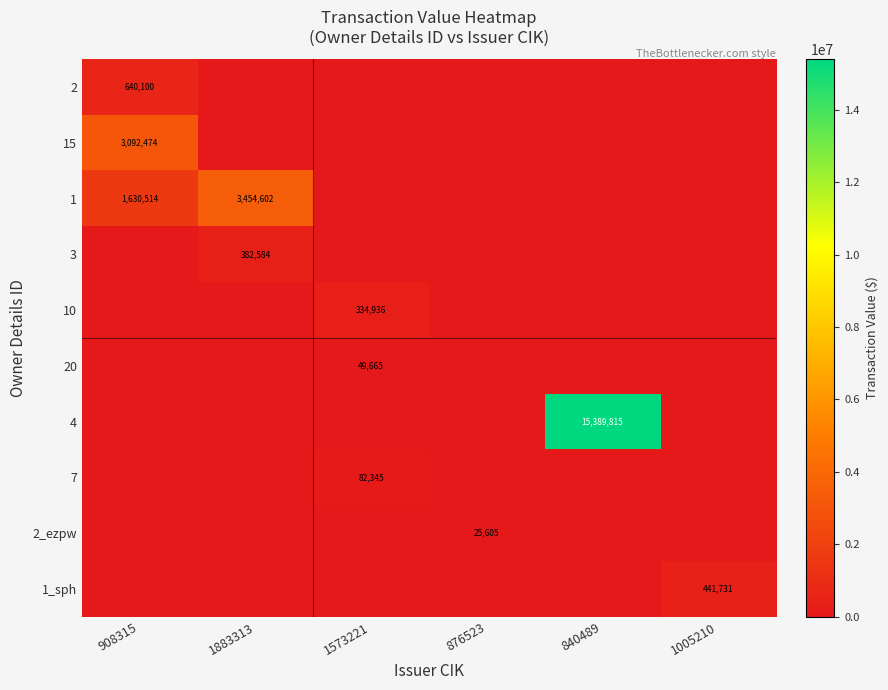

The 10 series shows 560612 at 1573221. True or false?

False